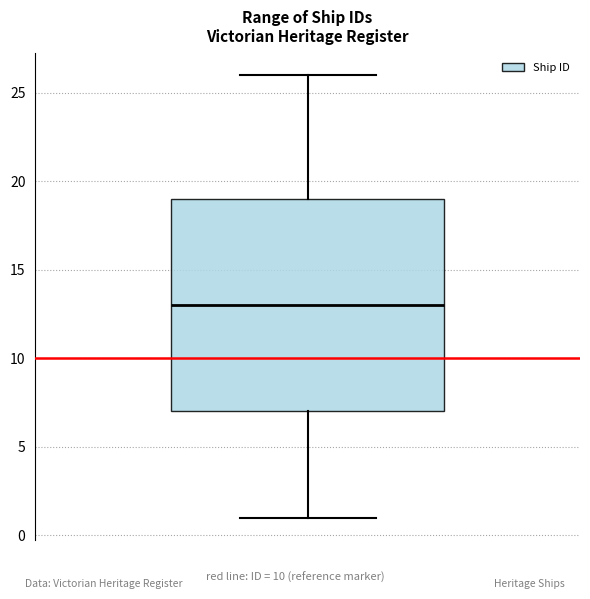

Read this box plot against the y-axis: the position of the median line, the range covered by the box, and the ends of both whiskers. The values are not printed on the chart, so give them approximately, as read against the axis.

median 13, box 7 to 19, whiskers 1 to 26